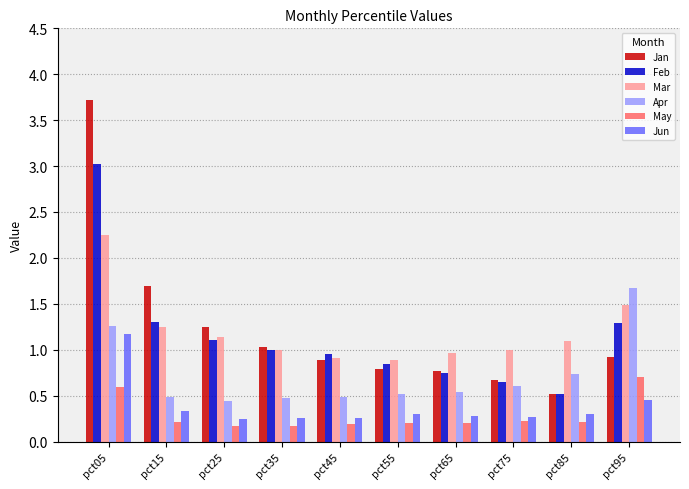

How many series are shown in this chart?

6